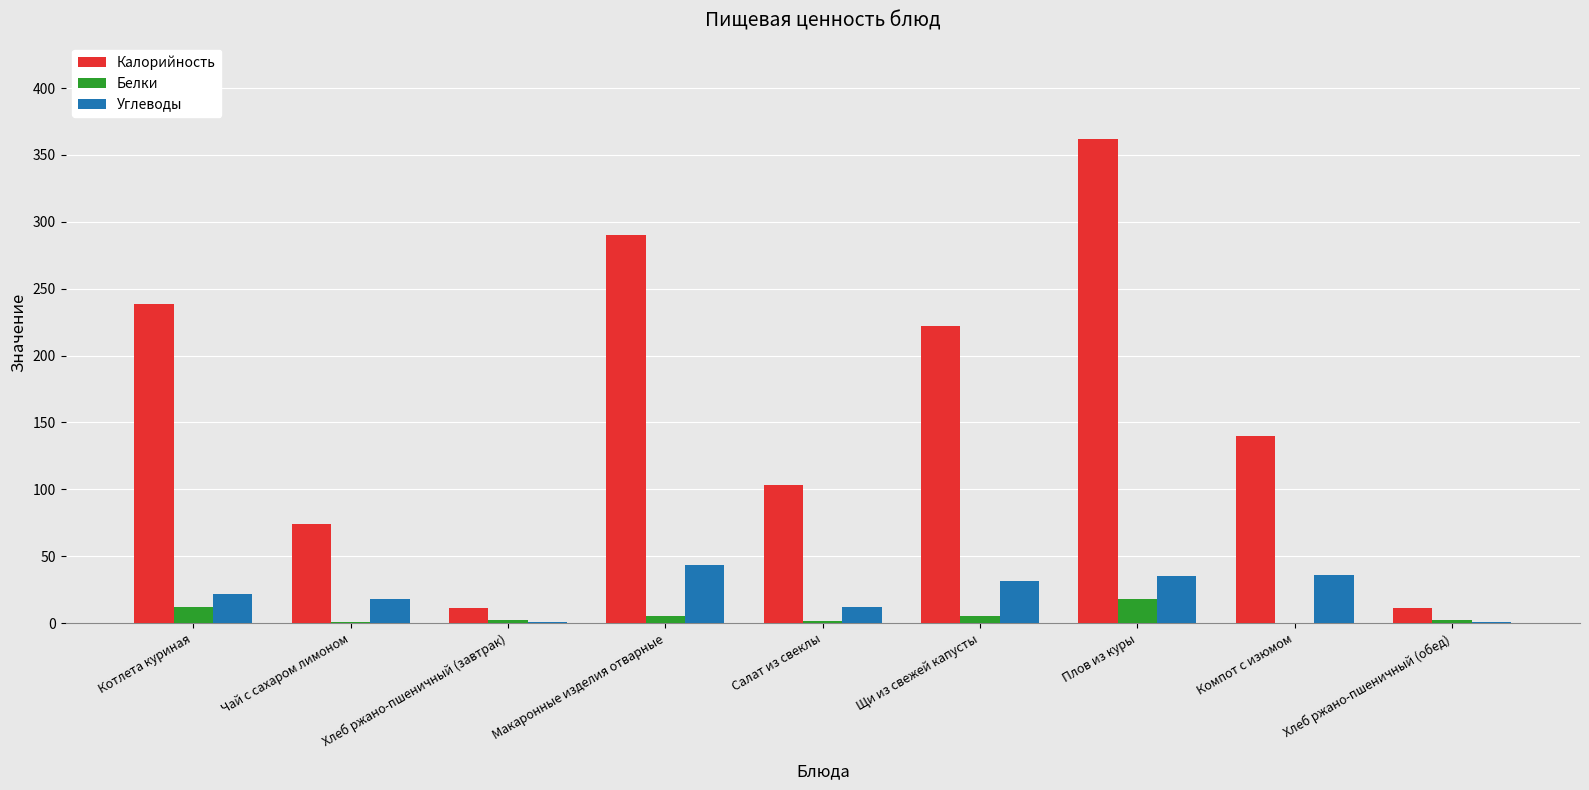

True or false: Калорийность has a value of 83.1 at Компот с изюмом.

False